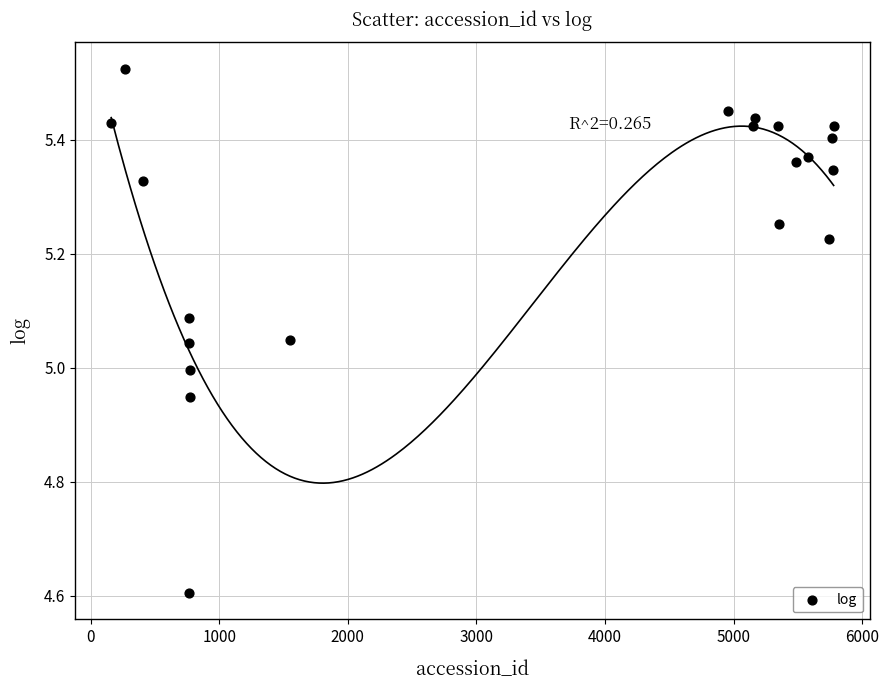

What is the range of Y values (max minus min)?

0.9